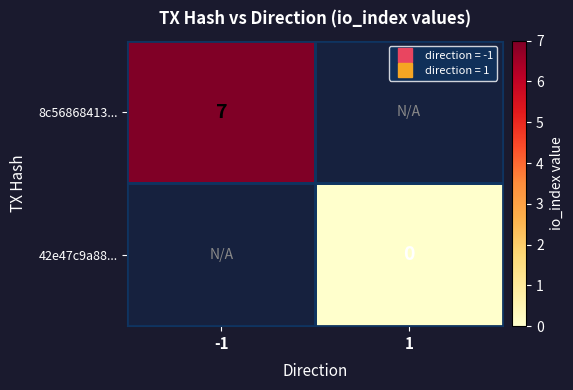

True or false: 8c56868413... has a value of 7 at -1.

True